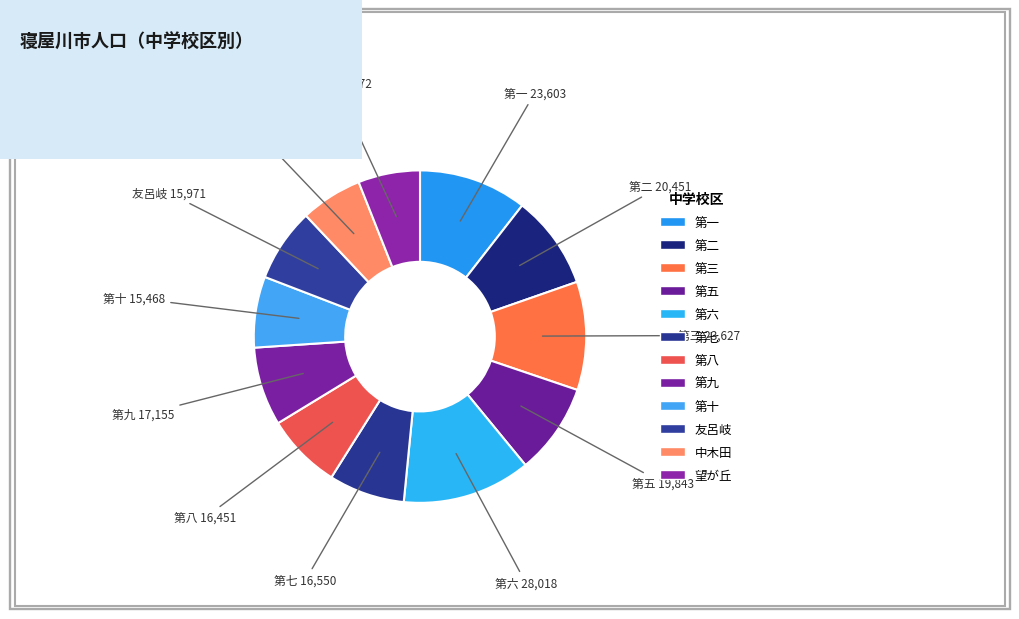

Rank the categories by value from highest to lowest.

第六, 第三, 第一, 第二, 第五, 第九, 第七, 第八, 友呂岐, 第十, 中木田, 望が丘